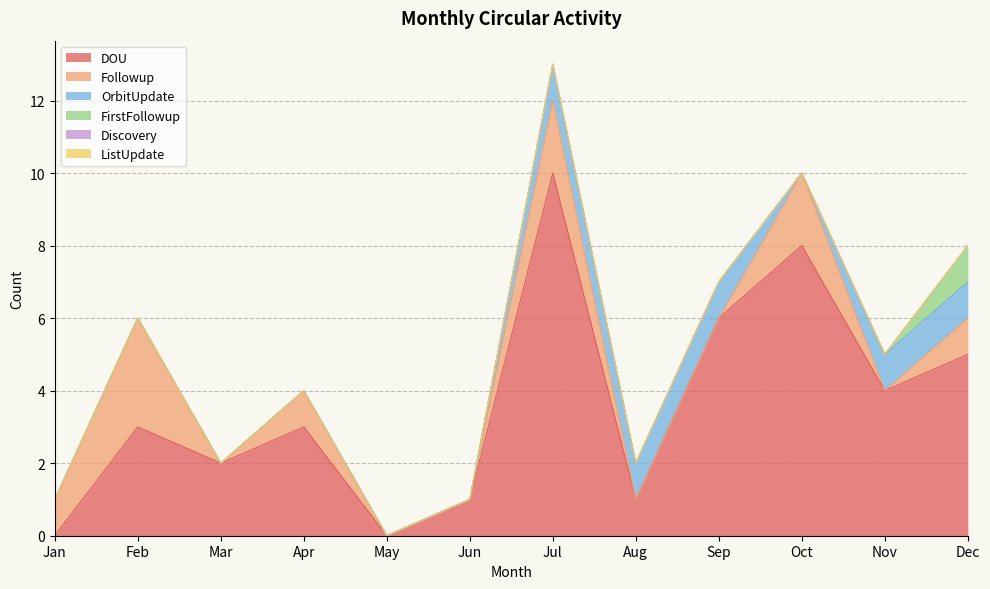

How many positive values does the DOU series have?

10